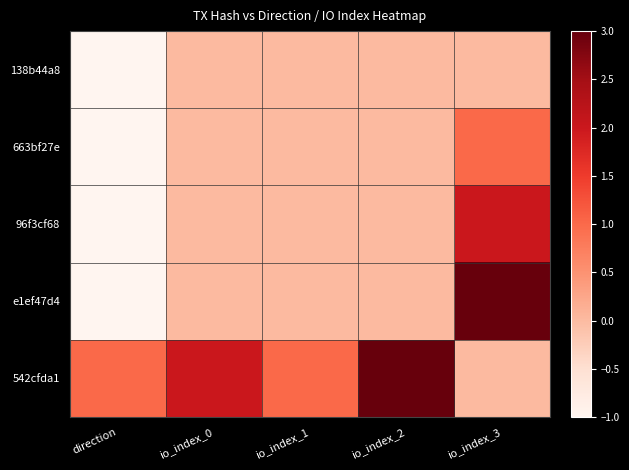

Count the number of data series in this chart.

5